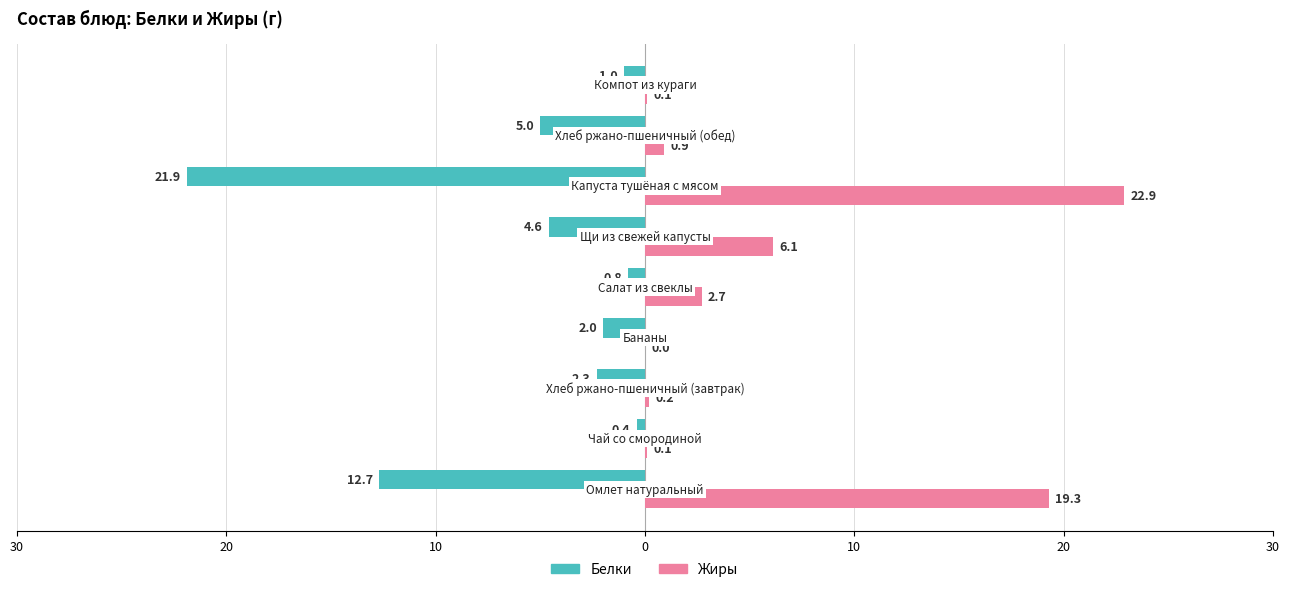

Reading left to right, what are all the values shown in this chart?

Белки: -12.7	-0.4	-2.3	-2.0	-0.8	-4.6	-21.9	-5.0	-1.0
Жиры: 19.3	0.1	0.2	0.0	2.7	6.1	22.9	0.9	0.1